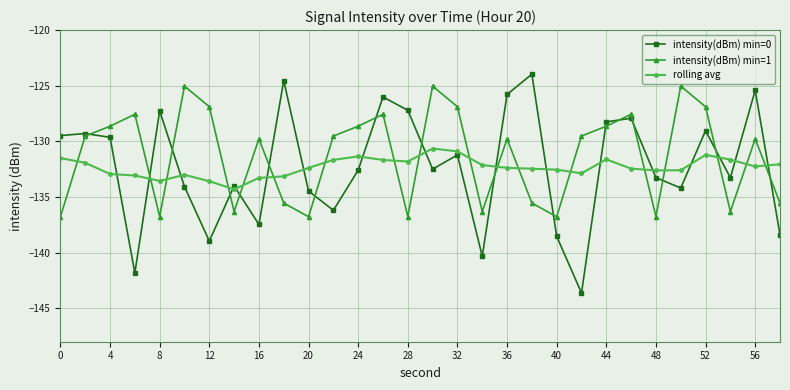

Which series has the widest spread of values?

intensity(dBm) min=0